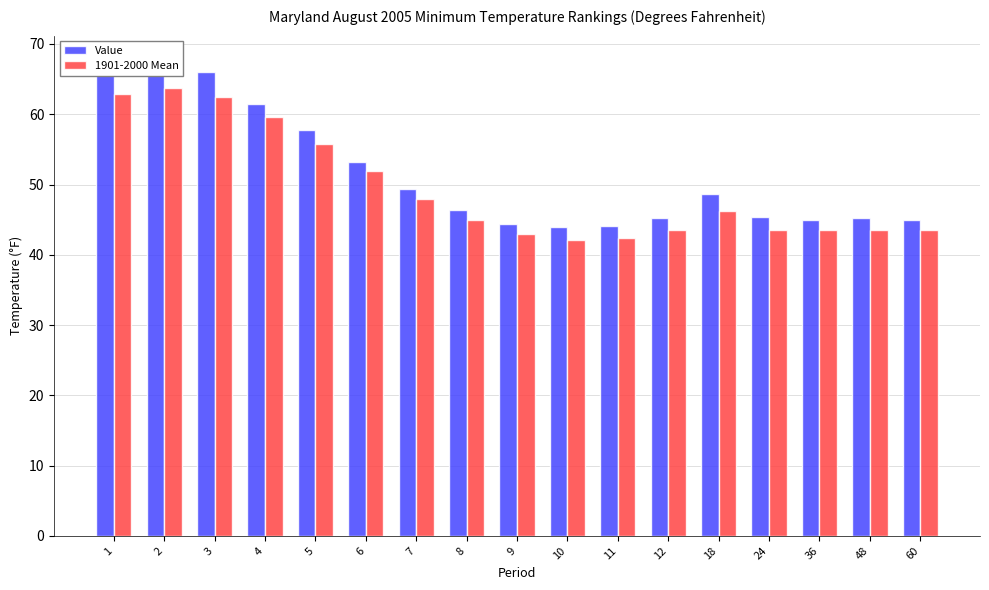

What is the smallest value displayed?

42.1